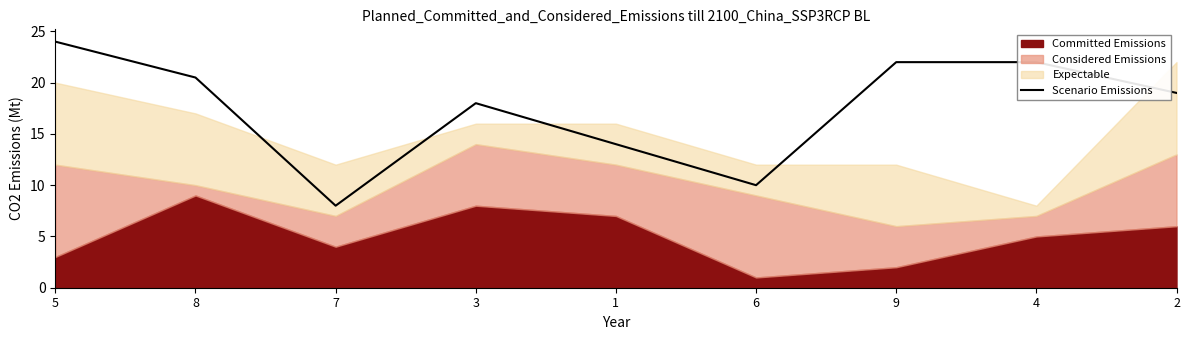

Reading left to right, what are all the values shown in this chart?

24.0	20.5	8.0	18.0	14.0	10.0	22.0	22.0	19.0